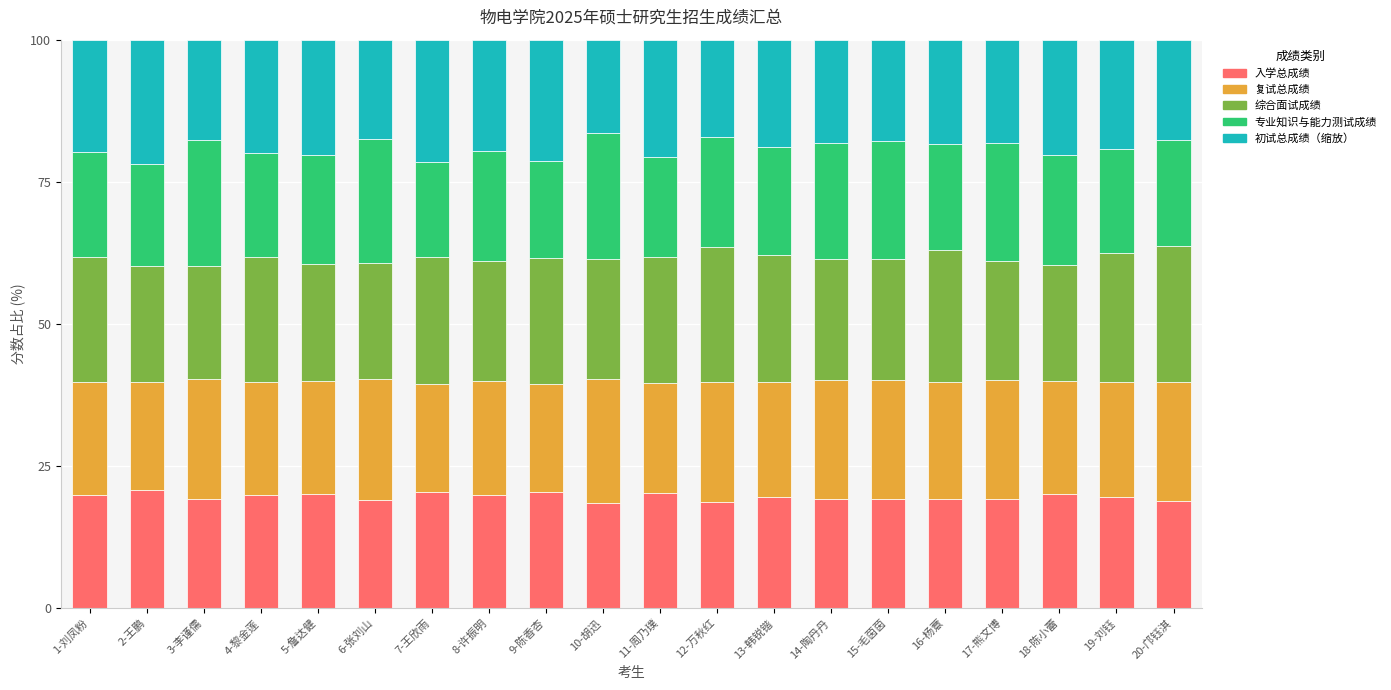

What is the minimum value for 入学总成绩?

18.5